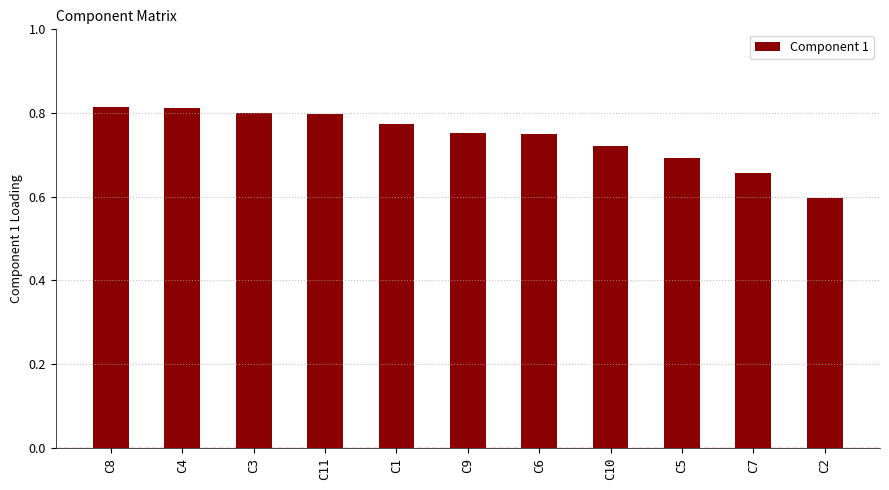

What is the sum of the values at C8 and C1?

1.6